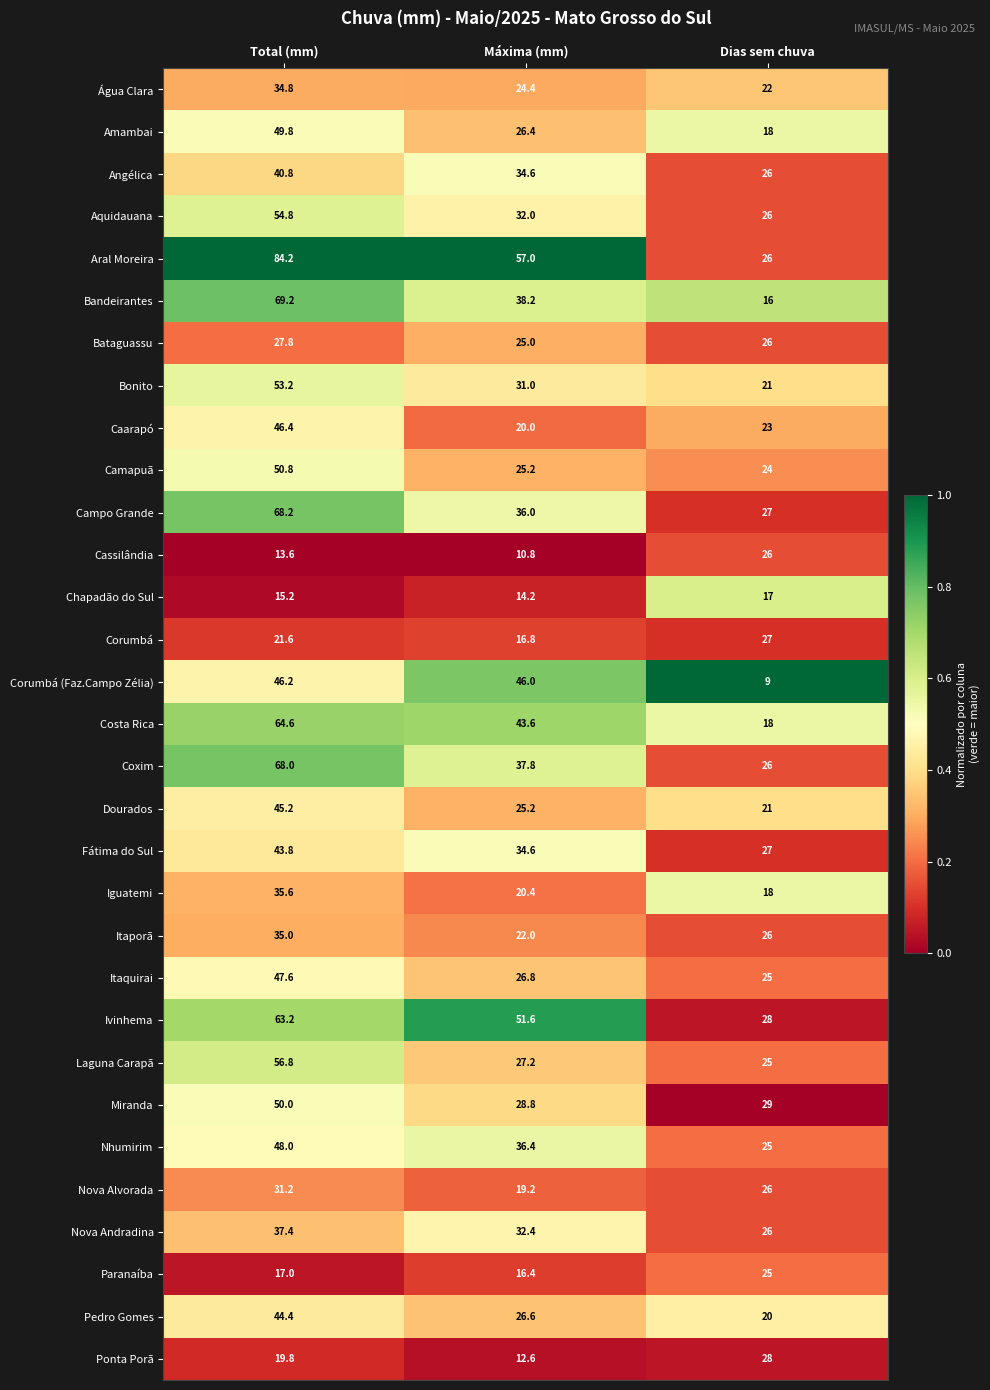

Rank the series at Total (mm) from lowest to highest value.

Cassilândia, Chapadão do Sul, Paranaíba, Ponta Porã, Corumbá, Bataguassu, Nova Alvorada, Água Clara, Itaporã, Iguatemi, Nova Andradina, Angélica, Fátima do Sul, Pedro Gomes, Dourados, Corumbá (Faz.Campo Zélia), Caarapó, Itaquirai, Nhumirim, Amambai, Miranda, Camapuã, Bonito, Aquidauana, Laguna Carapã, Ivinhema, Costa Rica, Coxim, Campo Grande, Bandeirantes, Aral Moreira